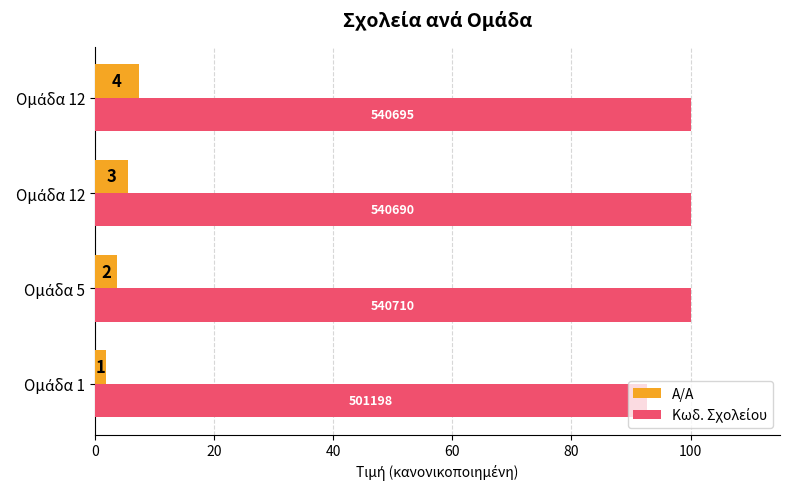

Reading right to left, list all the values displayed in this chart.

Α/Α: 7.4	5.5	3.7	1.8
Κωδ. Σχολείου: 100.0	100.0	100.0	92.7